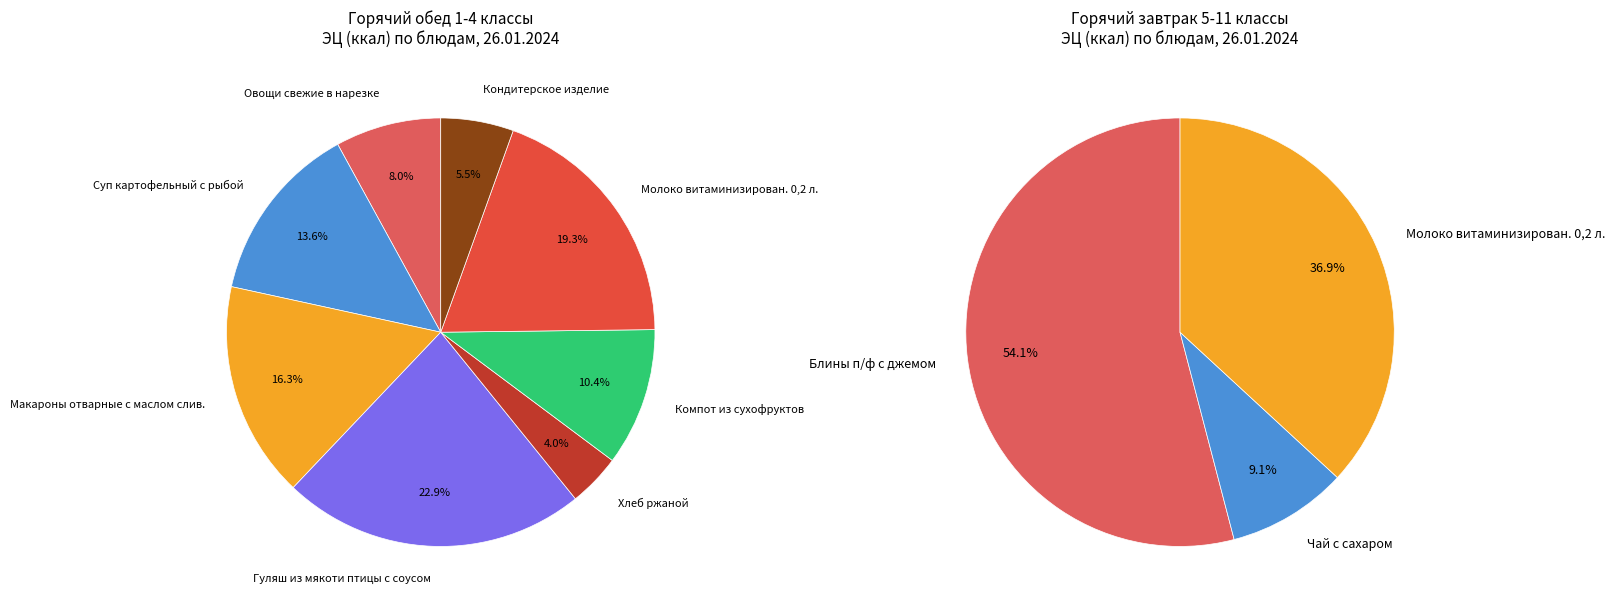

To the nearest percent, what is the difference between the Макароны отварные с маслом слив. and Овощи свежие в нарезке slice percentages?

8%